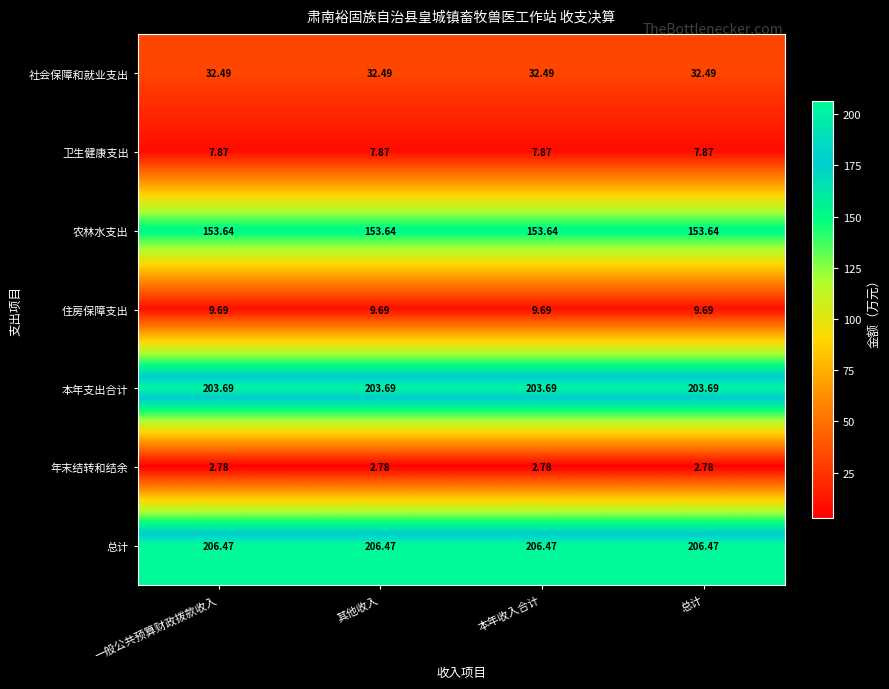

Which series has the largest total across all categories?

总计